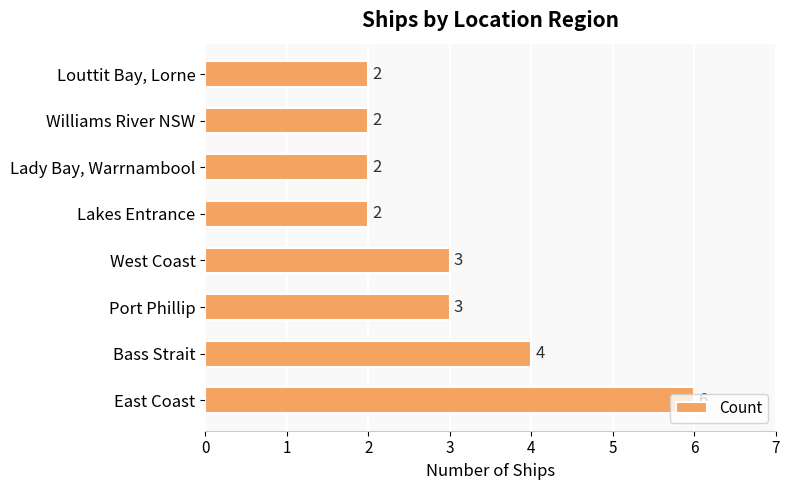

What is the difference between the maximum and minimum values?

4